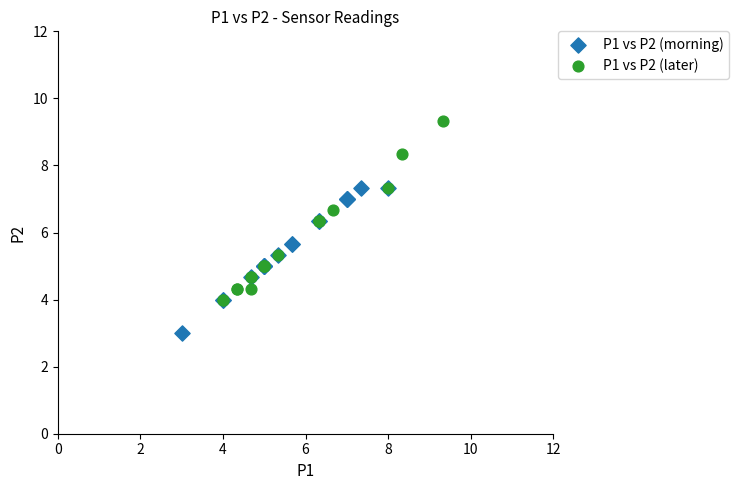

Which series contains the lowest Y value?

P1 vs P2 (morning)